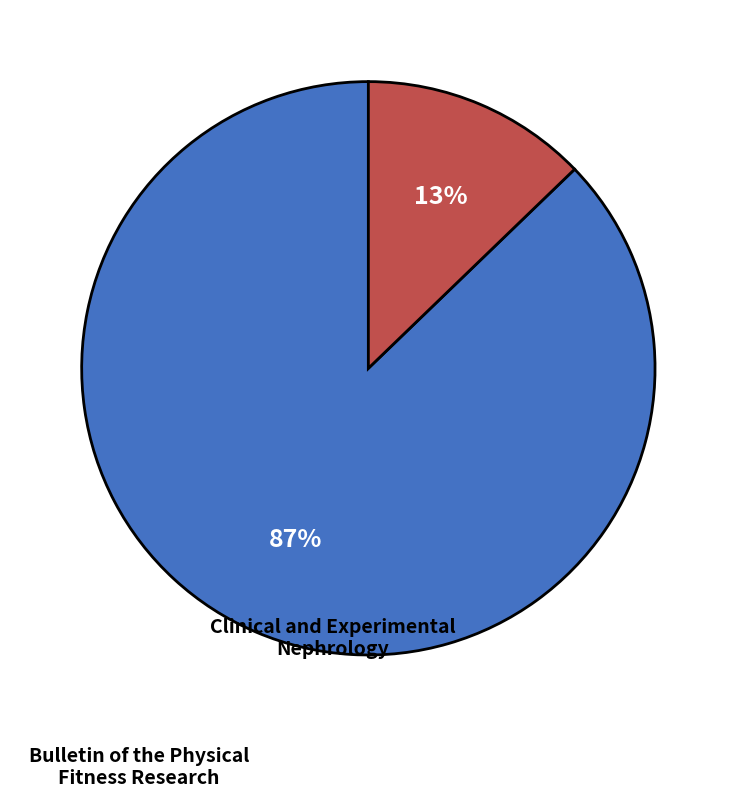

Count the number of slices in the pie.

2